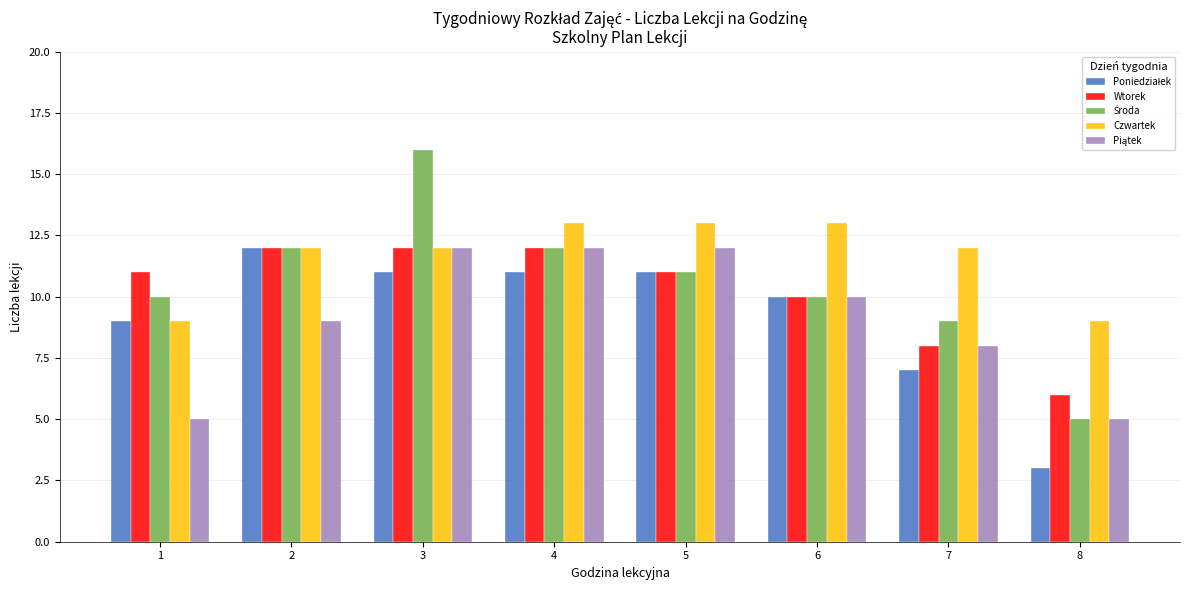

Which label corresponds to the smallest value in the chart?

8